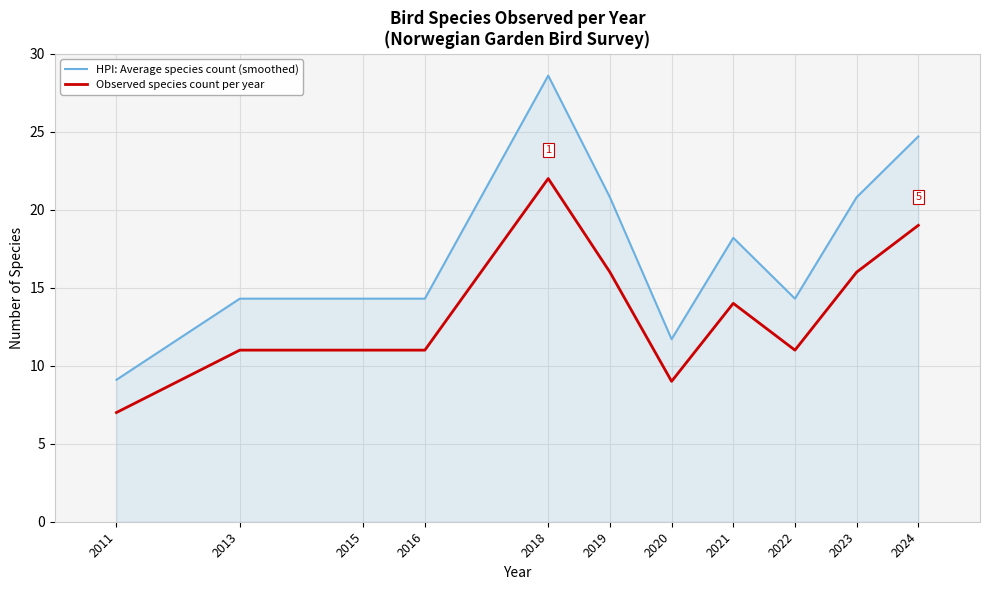

How many lines are shown in the chart?

2